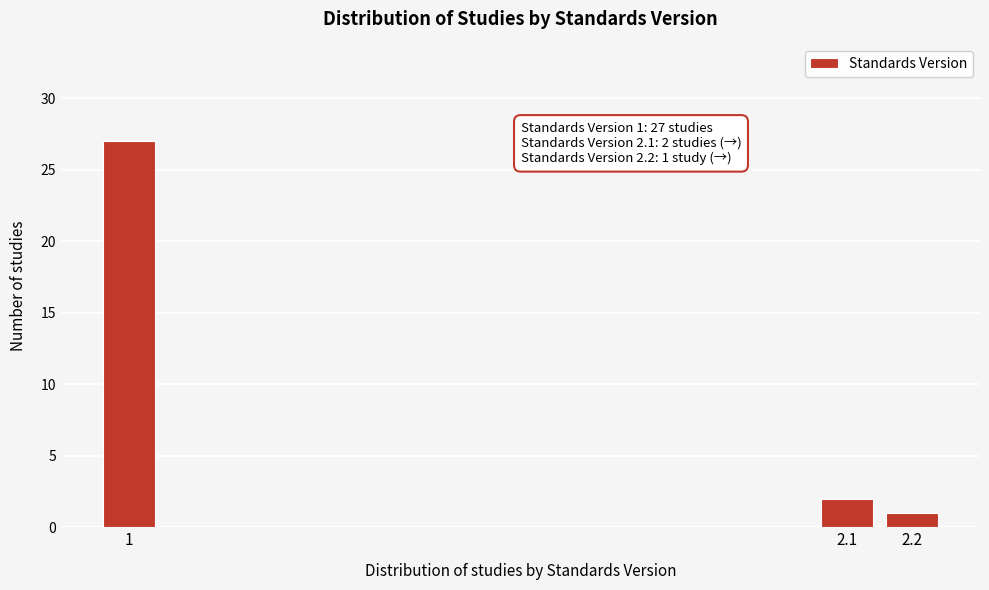

Reading left to right, transcribe all the data shown in this chart.

1=27	2.1=2	2.2=1